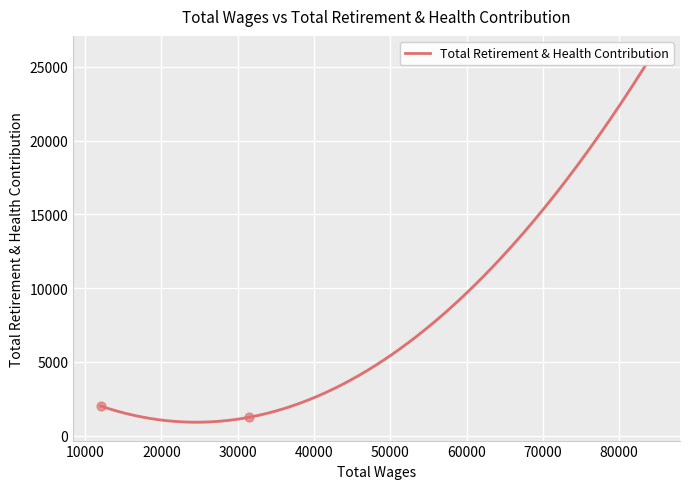

Between 84364.0 and 12062.0, which is larger?

84364.0